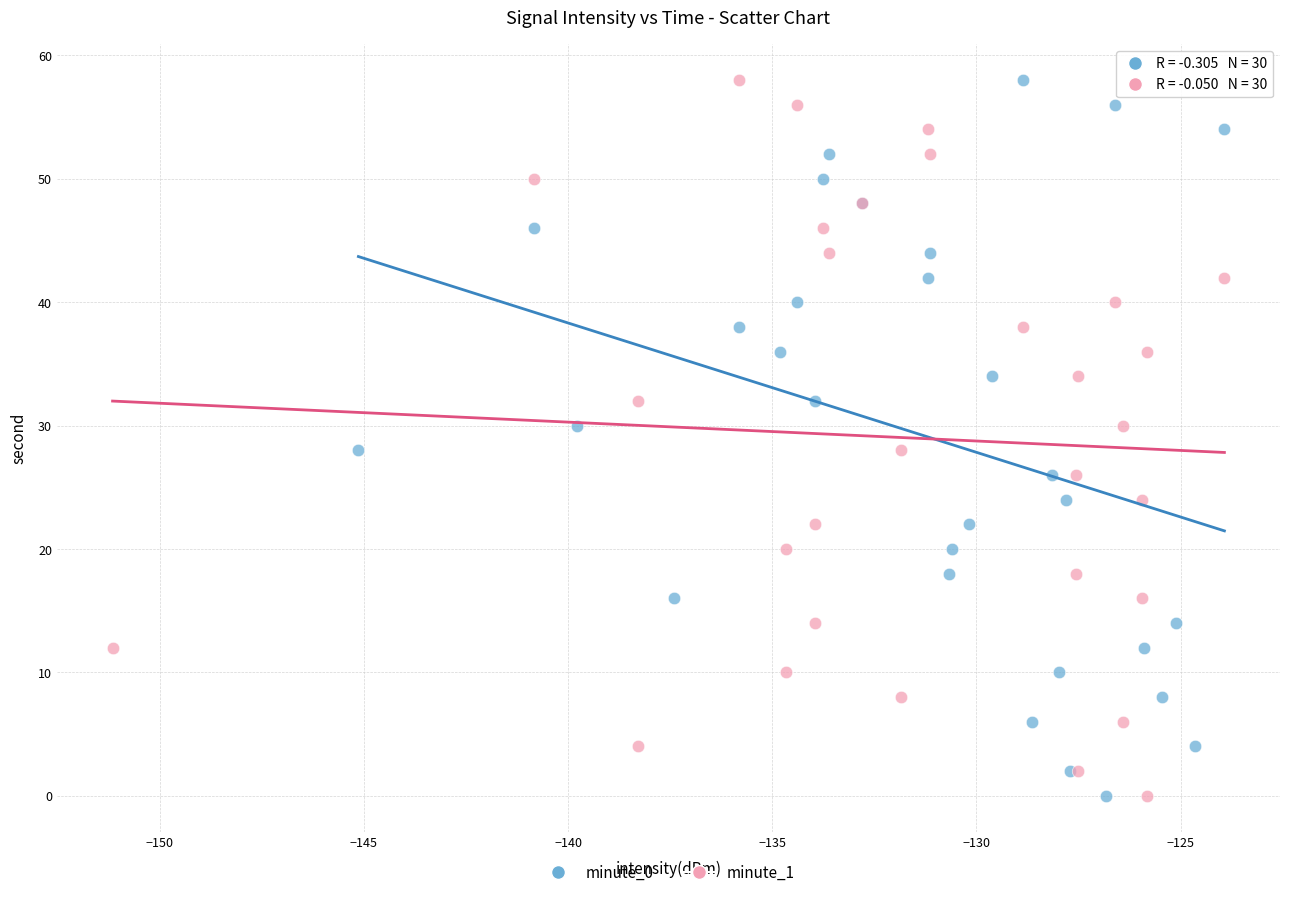

What are all the series names shown in the legend?

minute_0, minute_1